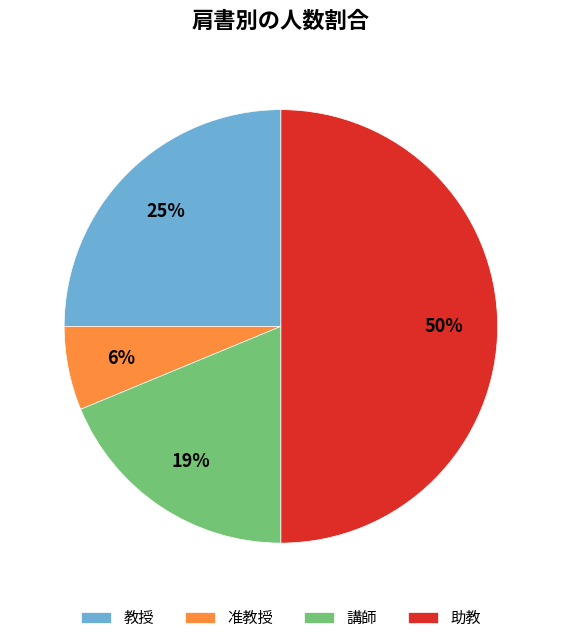

How many segments does this pie chart have?

4